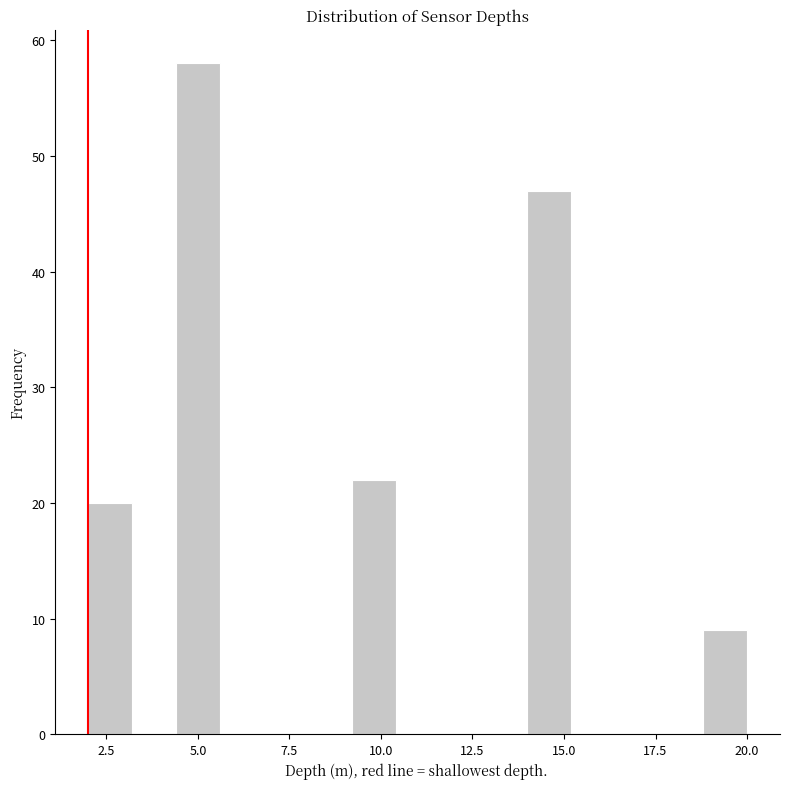

Around what value on the x-axis is the tallest bar? Give the approximate position of its centre, as read against the axis.

5.0